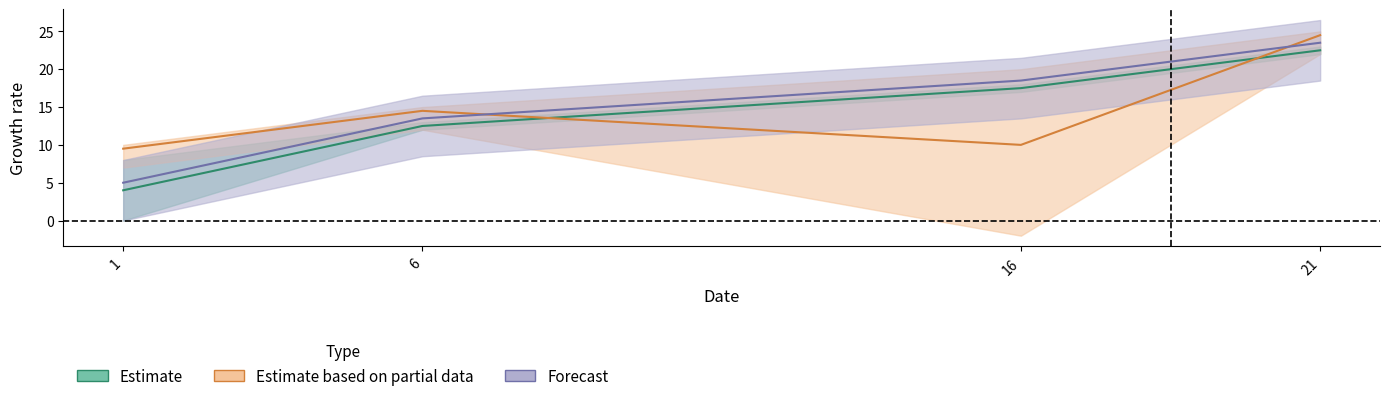

Does the chart display data point markers on the line(s)?

No